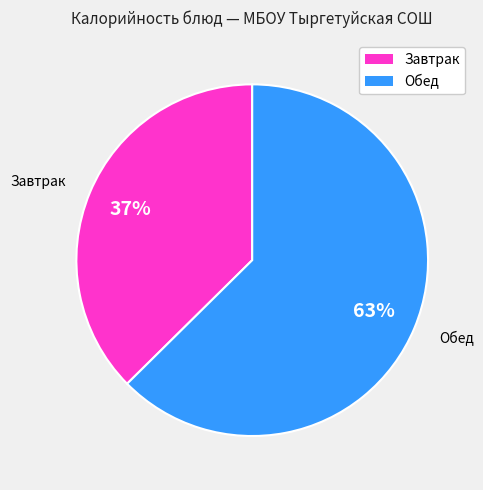

Count the number of slices in the pie.

12